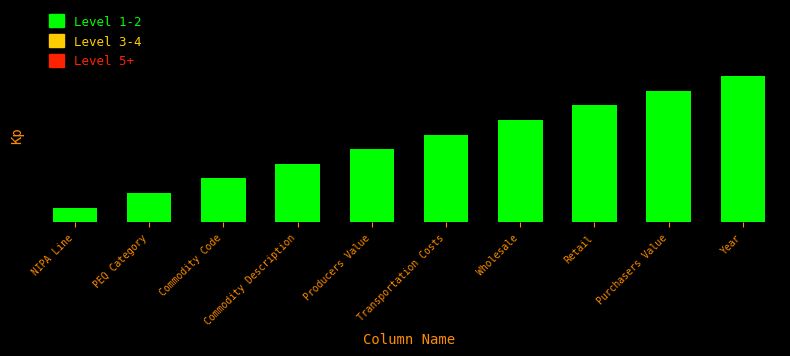

Does the chart contain any negative values?

No